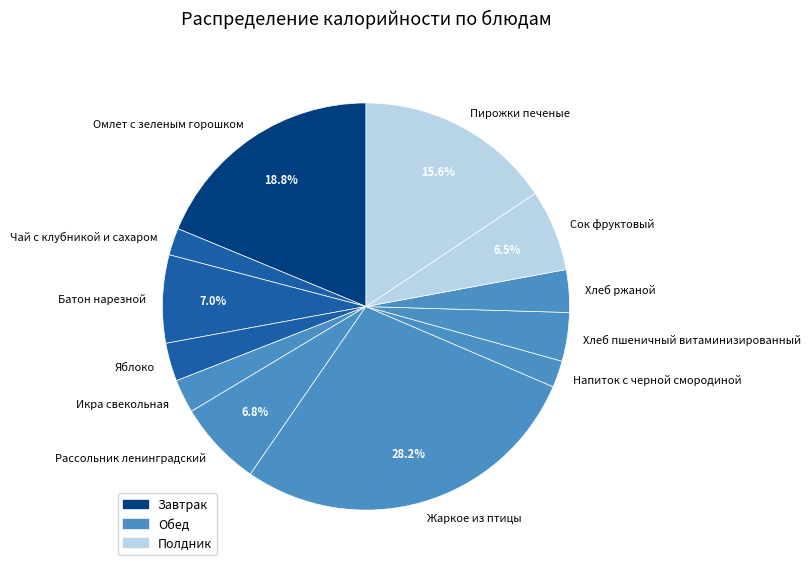

To the nearest percent, what is the difference between the largest and smallest slice percentages?

26%